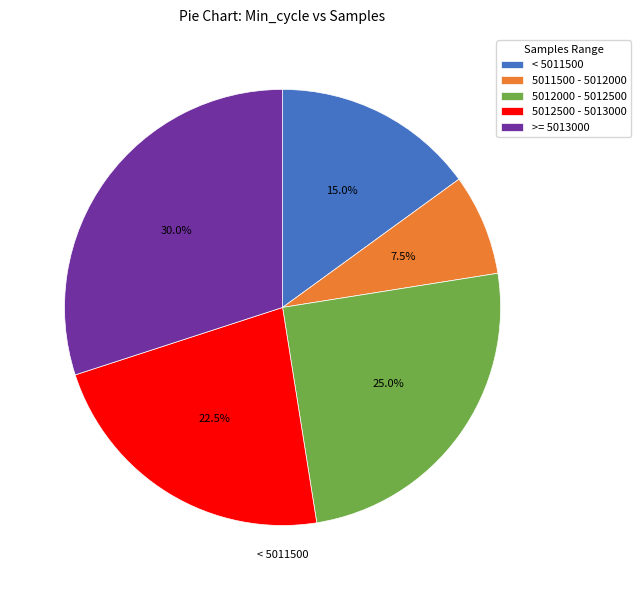

Count the number of slices in the pie.

5